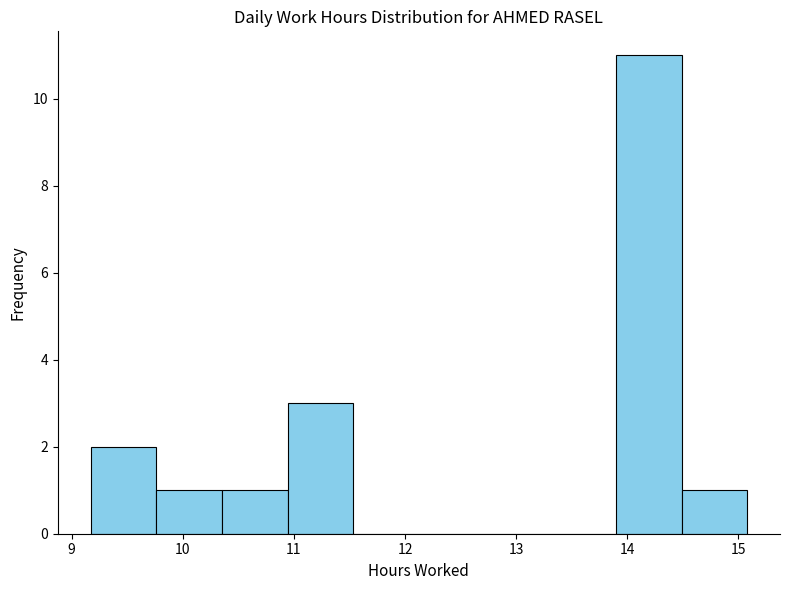

How tall is the bar that spans 13.9 to 14.5 on the x-axis? Neither the bar edges nor the heights are printed on the chart, so give them approximately, as read against the axes.

11